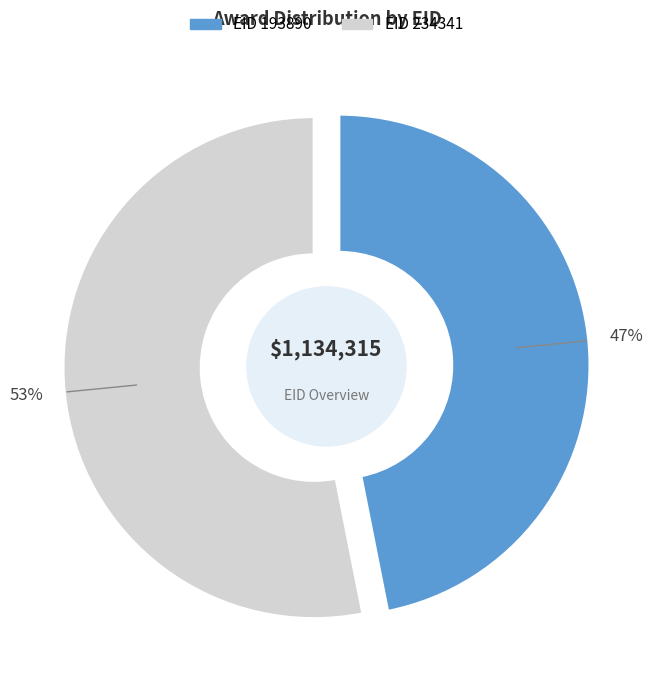

Does any single category account for the majority?

Yes